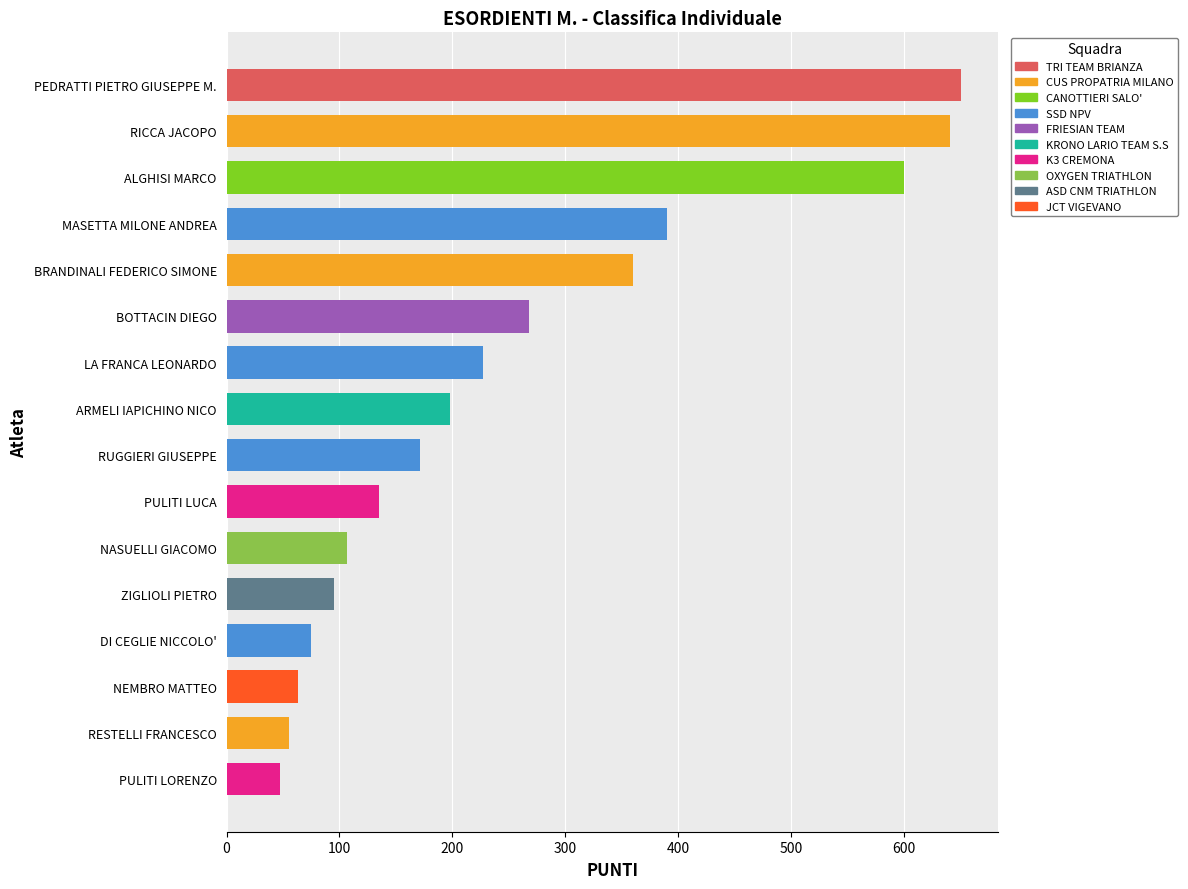

What is the difference between the maximum and minimum values?

603